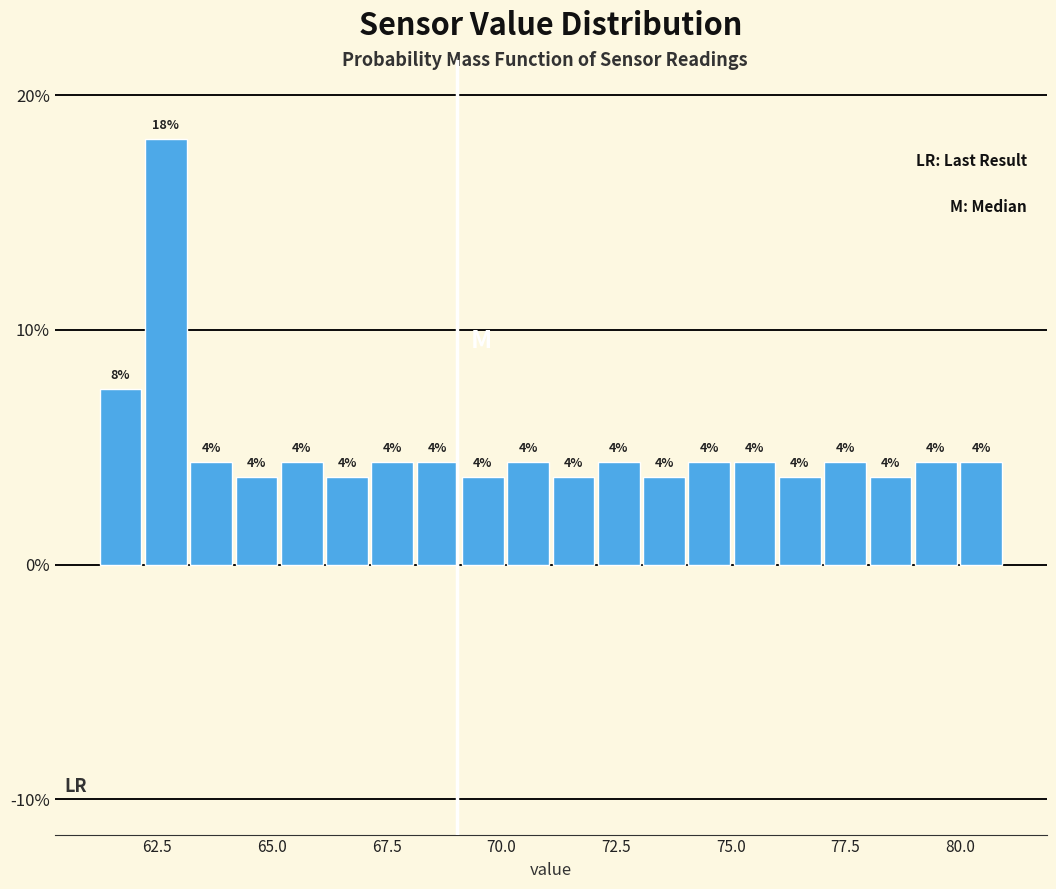

Read against the x-axis, roughly where is the centre of the tallest bar?

62.5